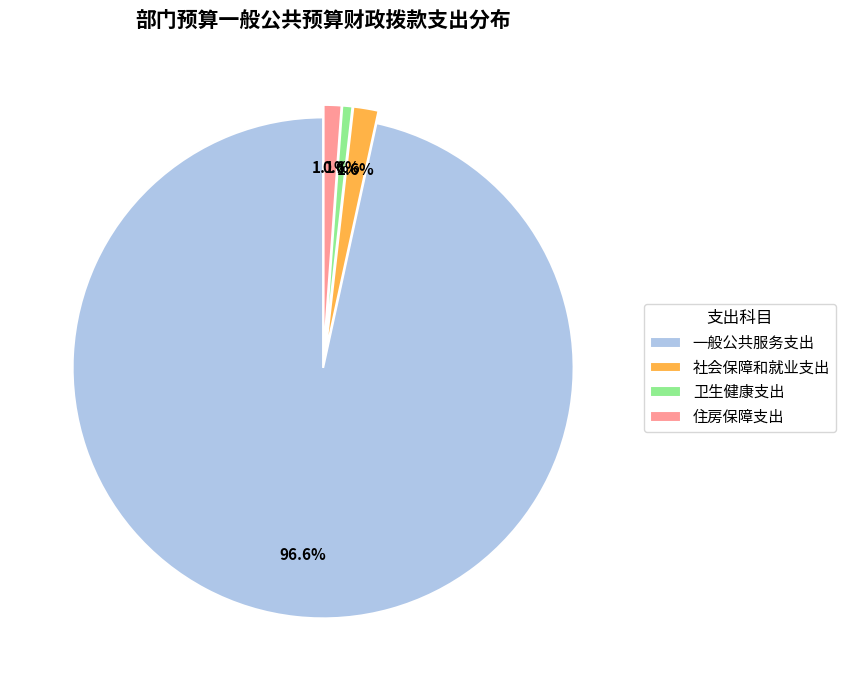

Combined, do 住房保障支出 and 一般公共服务支出 account for over 50%?

Yes